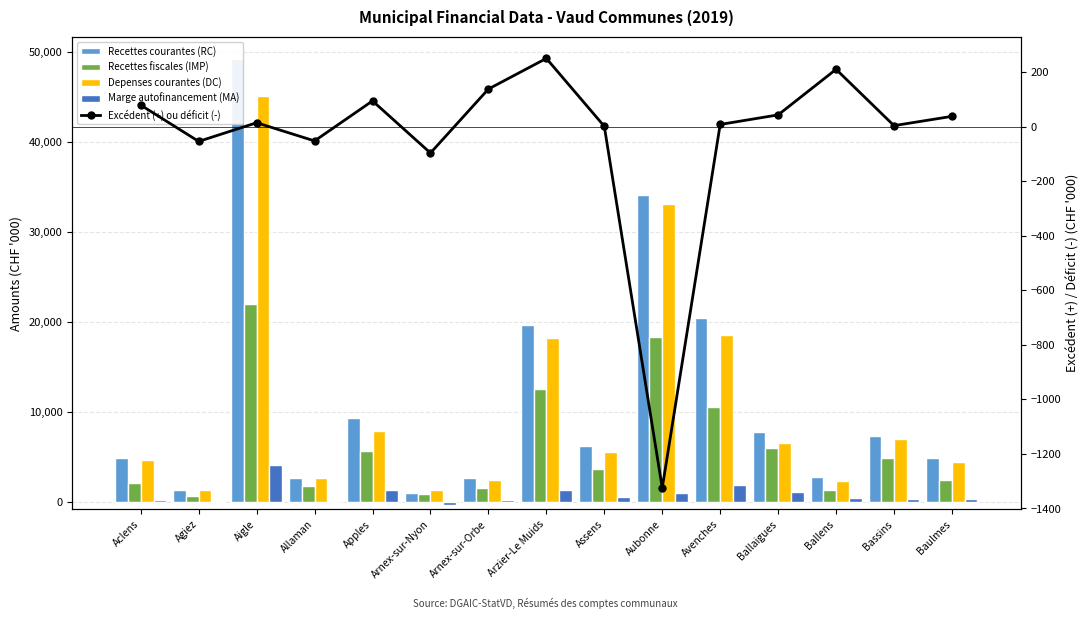

Reading left to right, transcribe all the data shown in this chart.

Recettes courantes (RC): Aclens=4863.8	Agiez=1409.3	Aigle=49219.1	Allaman=2663.3	Apples=9300.5	Arnex-sur-Nyon=1047.8	Arnex-sur-Orbe=2646.2	Arzier-Le Muids=19651.3	Assens=6212.6	Aubonne=34158.6	Avenches=20435.1	Ballaigues=7746.8	Ballens=2821.7	Bassins=7317.2	Baulmes=4863.9
Recettes fiscales (IMP): Aclens=2136.1	Agiez=727.6	Aigle=21984.0	Allaman=1846.0	Apples=5646.7	Arnex-sur-Nyon=899.2	Arnex-sur-Orbe=1583.4	Arzier-Le Muids=12543.0	Assens=3669.7	Aubonne=18310.7	Avenches=10623.1	Ballaigues=5974.3	Ballens=1336.9	Bassins=4890.6	Baulmes=2452.6
Depenses courantes (DC): Aclens=4637.8	Agiez=1373.0	Aigle=45089.4	Allaman=2654.8	Apples=7921.5	Arnex-sur-Nyon=1351.4	Arnex-sur-Orbe=2416.0	Arzier-Le Muids=18269.8	Assens=5625.3	Aubonne=33138.2	Avenches=18552.1	Ballaigues=6594.5	Ballens=2376.9	Bassins=7011.9	Baulmes=4497.1
Marge autofinancement (MA): Aclens=226.0	Agiez=36.4	Aigle=4129.7	Allaman=8.5	Apples=1378.9	Arnex-sur-Nyon=-303.6	Arnex-sur-Orbe=230.2	Arzier-Le Muids=1381.5	Assens=587.3	Aubonne=1020.4	Avenches=1882.9	Ballaigues=1152.3	Ballens=444.9	Bassins=305.4	Baulmes=366.7
Excédent (+) ou déficit (-): Aclens=78.7	Agiez=-54.3	Aigle=14.1	Allaman=-52.6	Apples=94.2	Arnex-sur-Nyon=-96.8	Arnex-sur-Orbe=137.6	Arzier-Le Muids=250.0	Assens=1.0	Aubonne=-1324.7	Avenches=7.8	Ballaigues=42.8	Ballens=209.9	Bassins=3.5	Baulmes=37.5